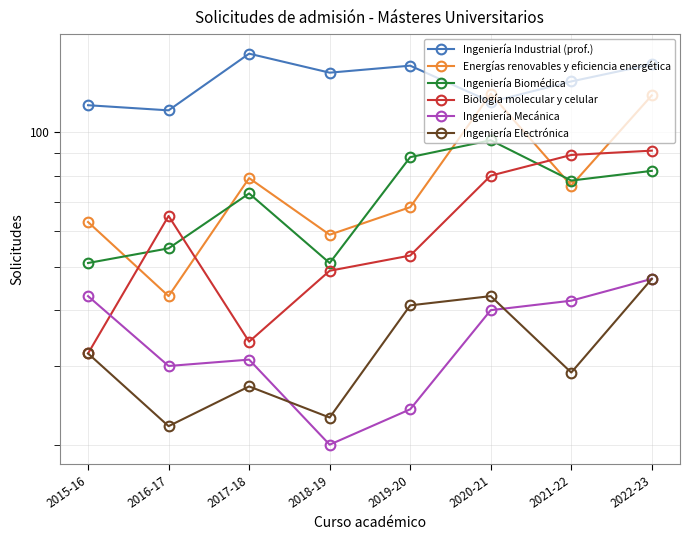

Does the chart display data point markers on the line(s)?

Yes